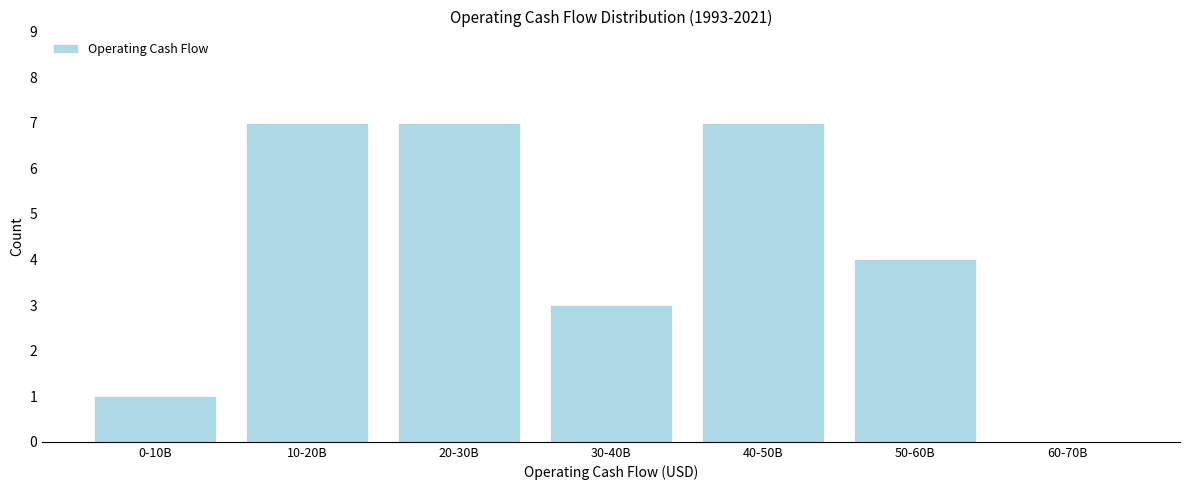

Reading left to right, extract all data points from this chart.

0-10B=1	10-20B=7	20-30B=7	30-40B=3	40-50B=7	50-60B=4	60-70B=0